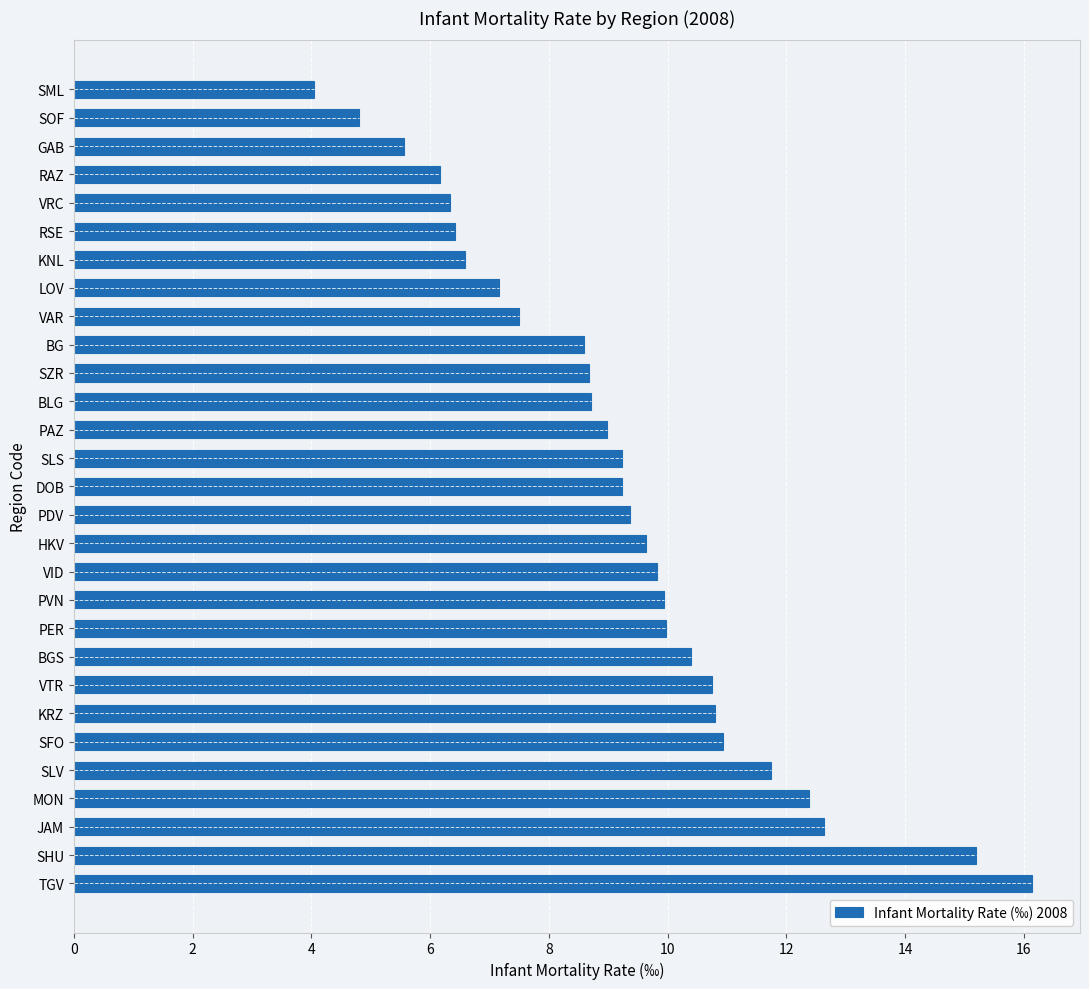

Between BGS and HKV, which is larger?

BGS